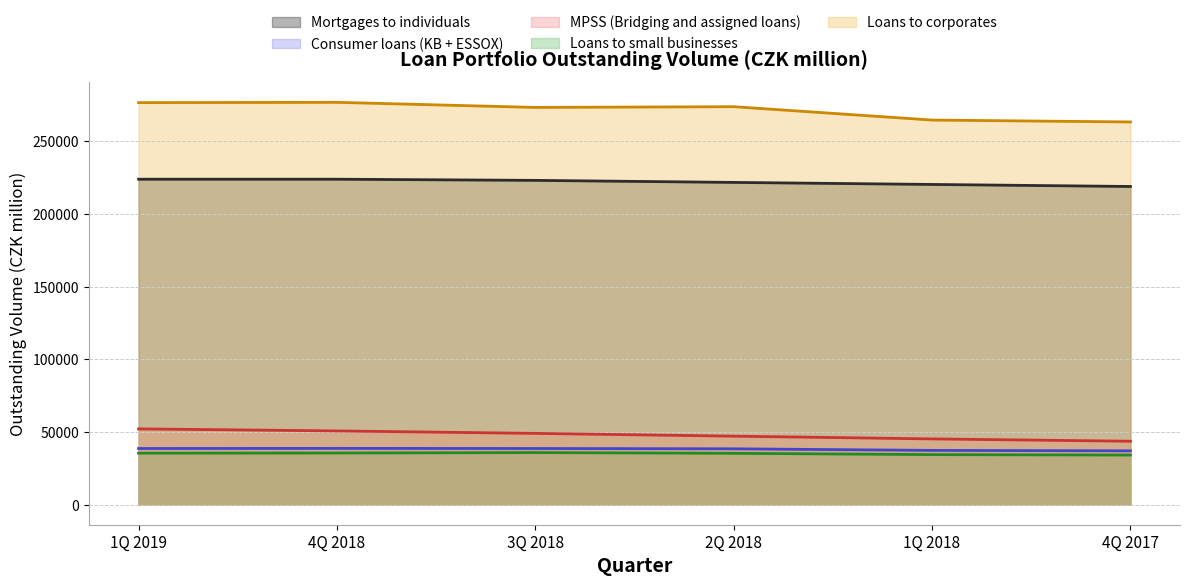

Reading right to left, transcribe all the data shown in this chart.

Mortgages to individuals: 4Q 2017=218900	1Q 2018=220300	2Q 2018=221700	3Q 2018=223100	4Q 2018=223900	1Q 2019=223900
Consumer loans (KB + ESSOX): 4Q 2017=37000	1Q 2018=37300	2Q 2018=38400	3Q 2018=38600	4Q 2018=38700	1Q 2019=38600
MPSS (Bridging and assigned loans): 4Q 2017=43600	1Q 2018=45200	2Q 2018=47100	3Q 2018=49000	4Q 2018=50700	1Q 2019=52100
Loans to small businesses: 4Q 2017=34100	1Q 2018=34400	2Q 2018=35300	3Q 2018=35800	4Q 2018=35500	1Q 2019=35400
Loans to corporates: 4Q 2017=263300	1Q 2018=264600	2Q 2018=273800	3Q 2018=273300	4Q 2018=276800	1Q 2019=276600